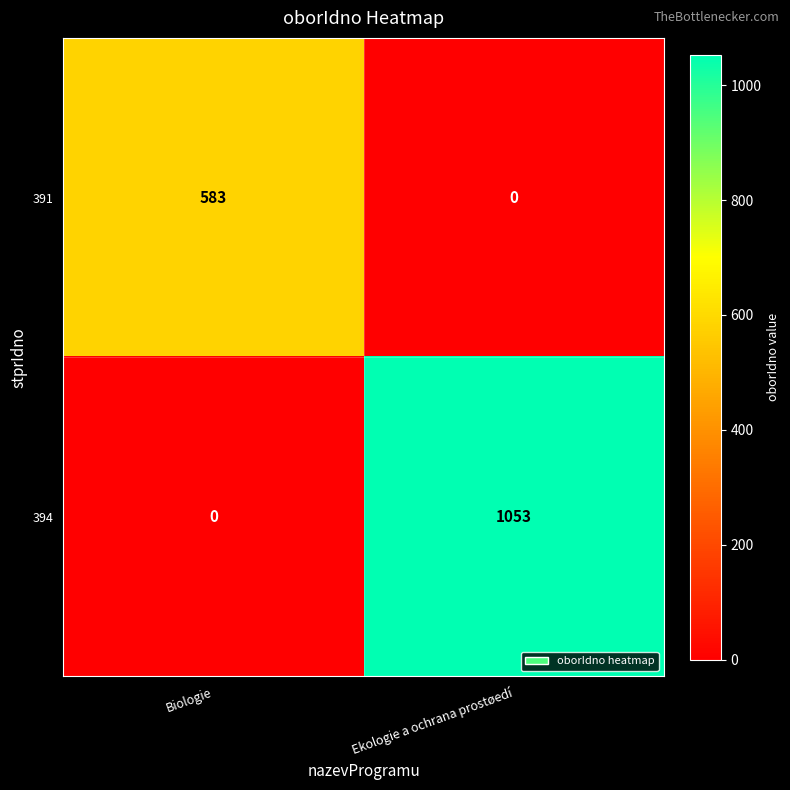

How many distinct data groups are displayed?

2